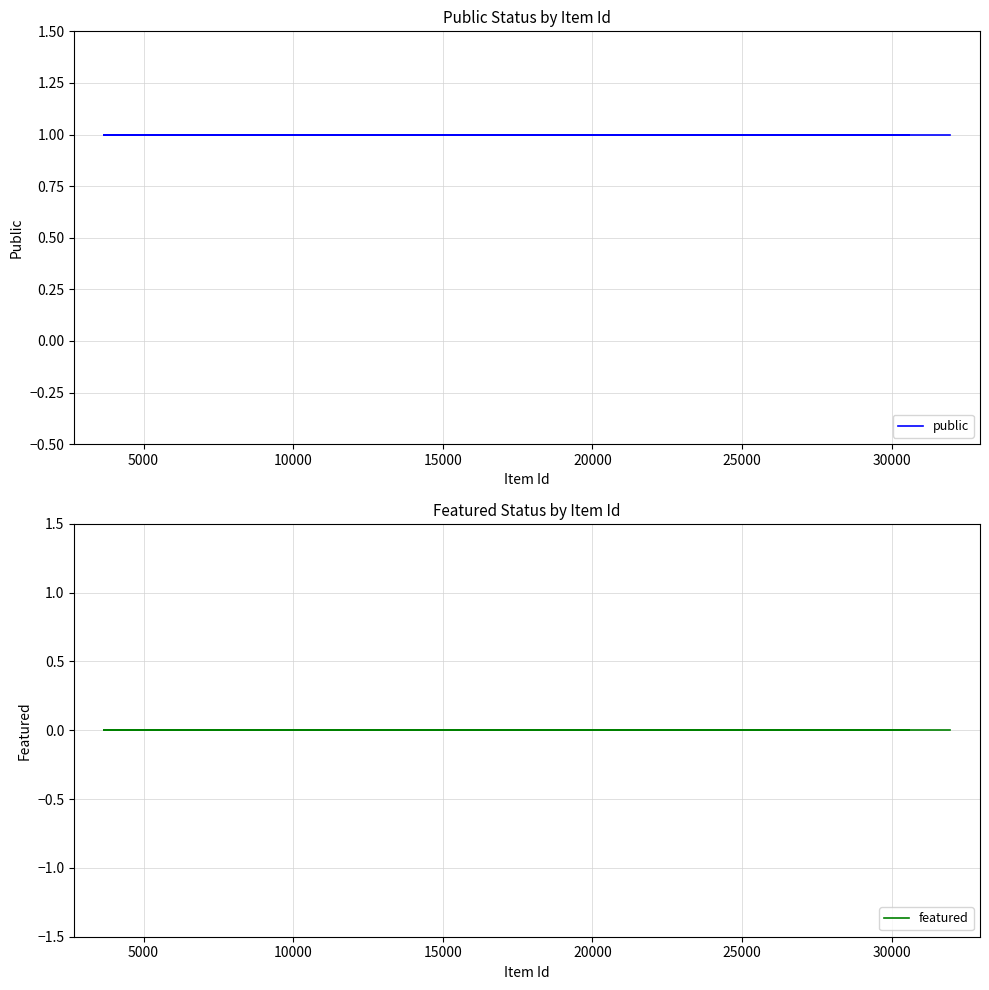

Does the chart have visible grid lines?

Yes